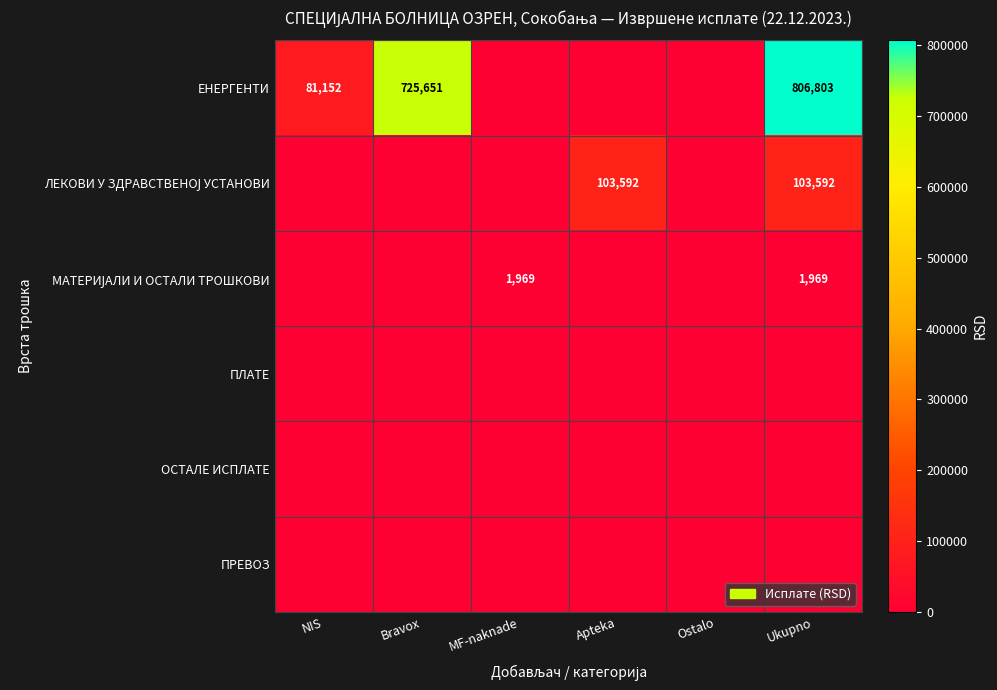

At Ukupno, list the series in order from largest to smallest.

ЕНЕРГЕНТИ, ЛЕКОВИ У ЗДРАВСТВЕНОЈ УСТАНОВИ, МАТЕРИЈАЛИ И ОСТАЛИ ТРОШКОВИ, ПЛАТЕ, ОСТАЛЕ ИСПЛАТЕ, ПРЕВОЗ